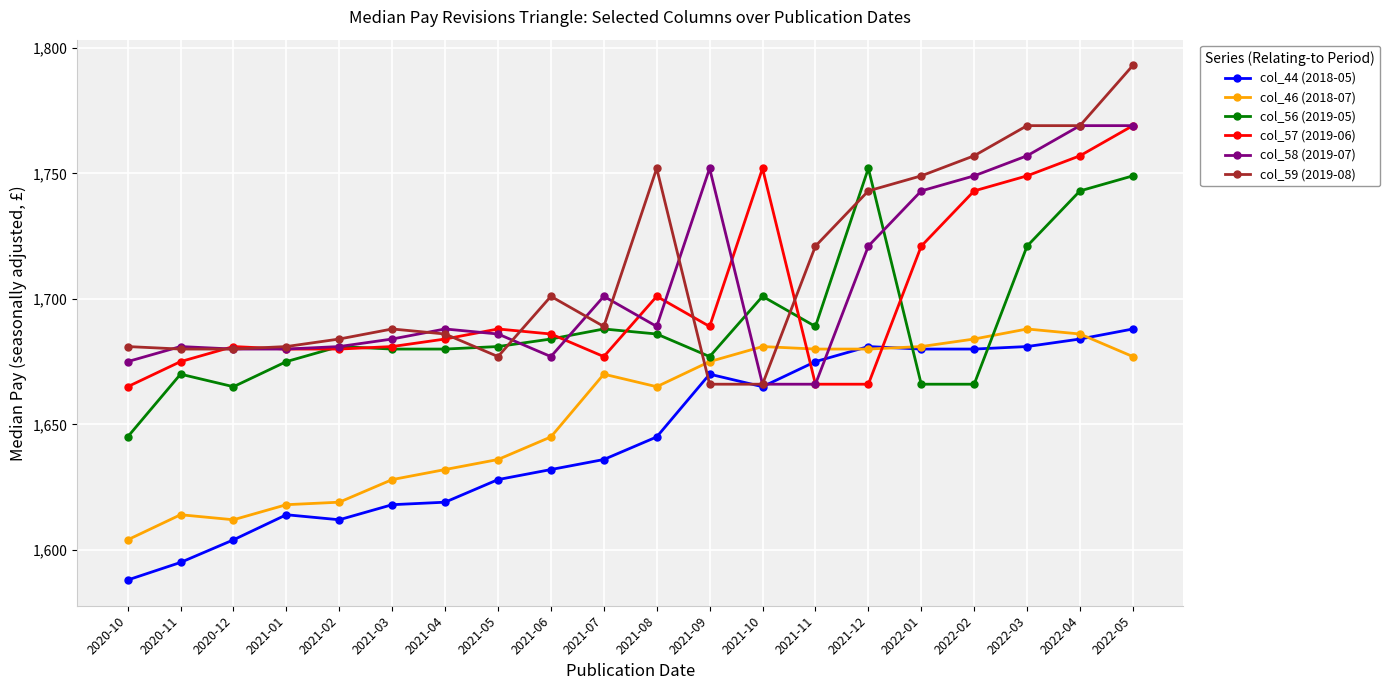

How many series are shown in this chart?

6